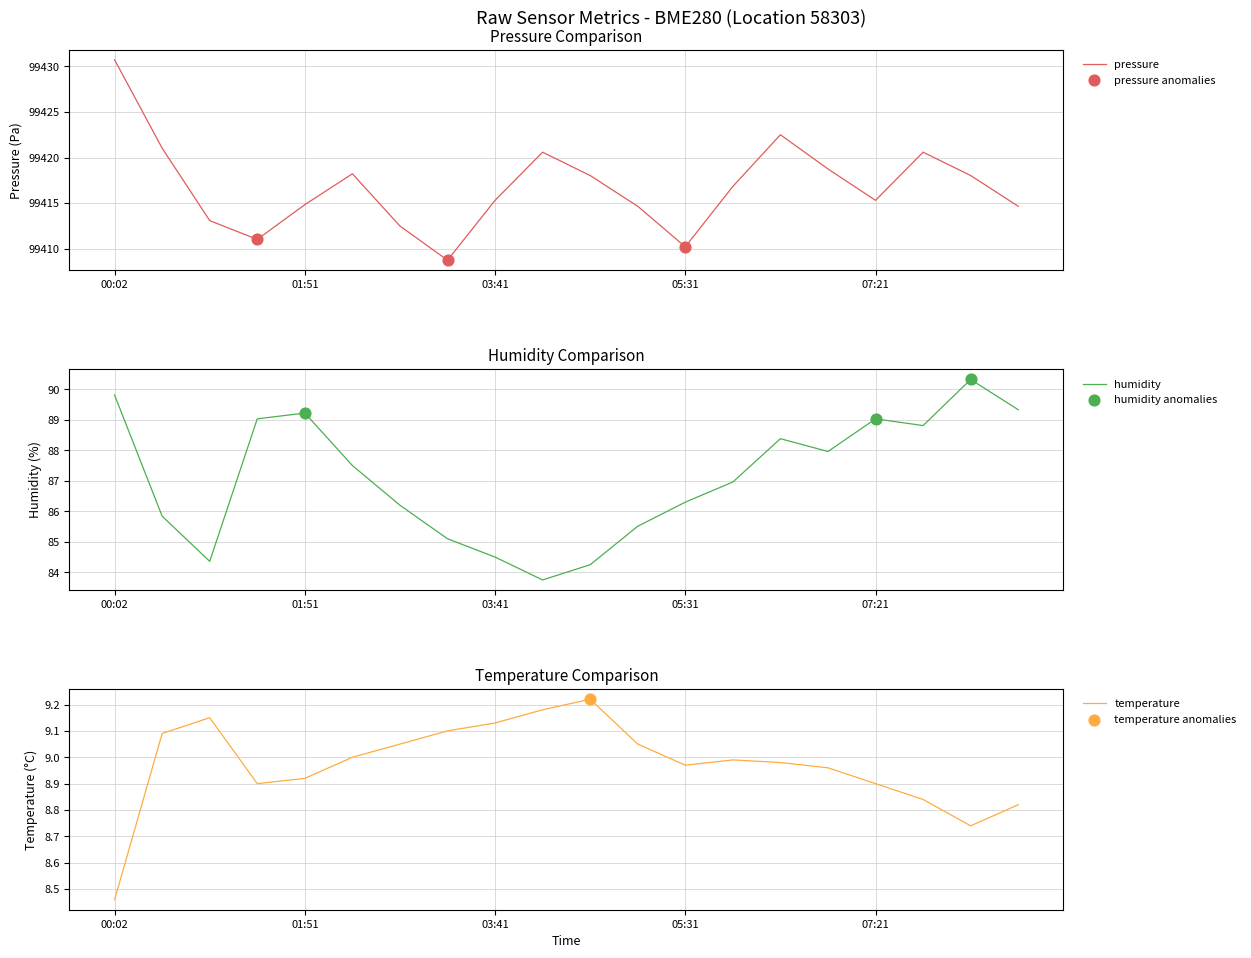

Is the value of temperature at 07:49 greater than the value of humidity at 02:46?

No